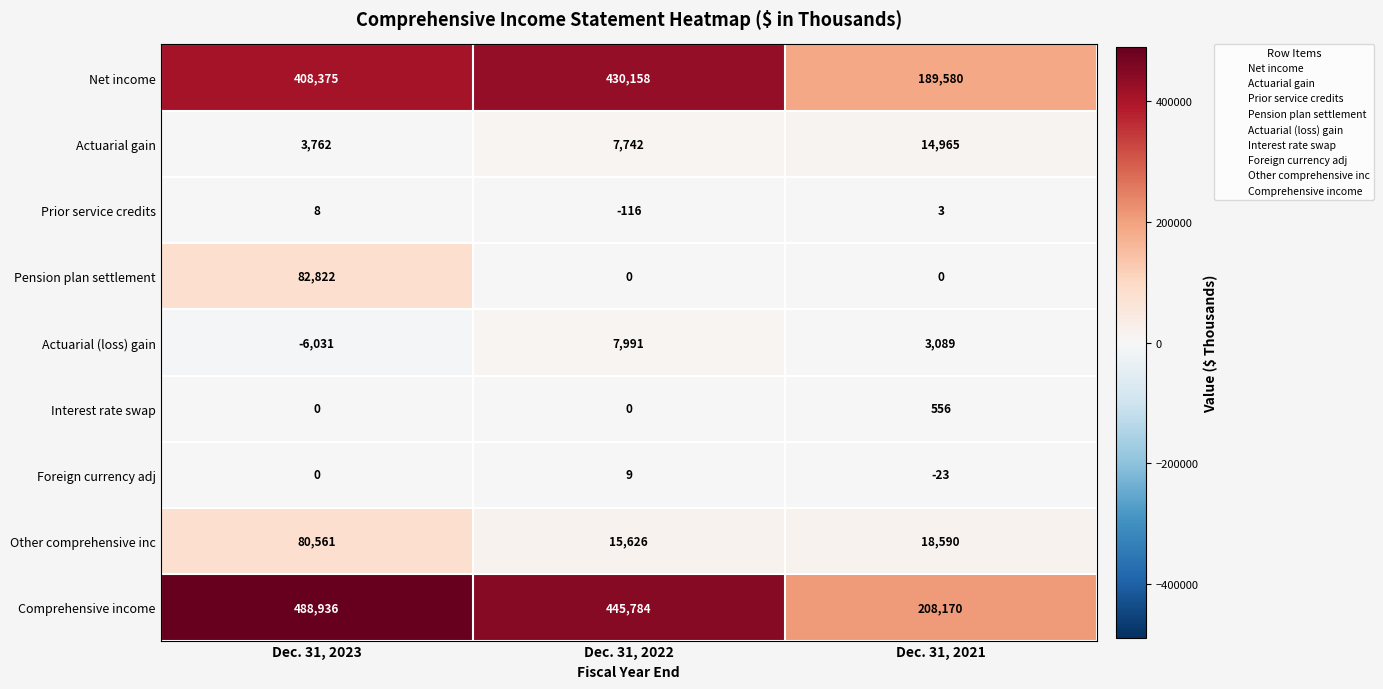

How many Interest rate swap values are between 0 and 556?

3